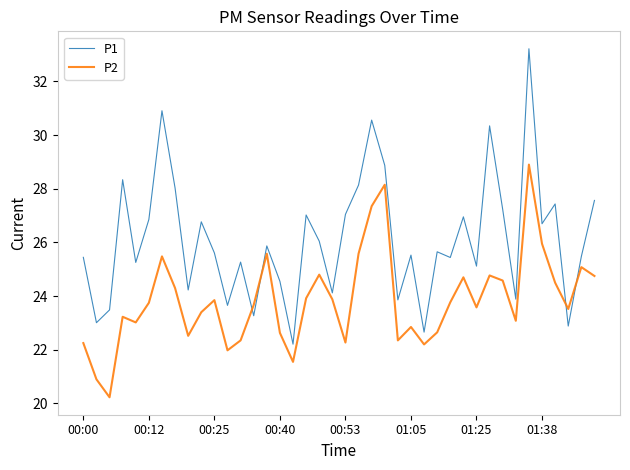

How many lines are shown in the chart?

2